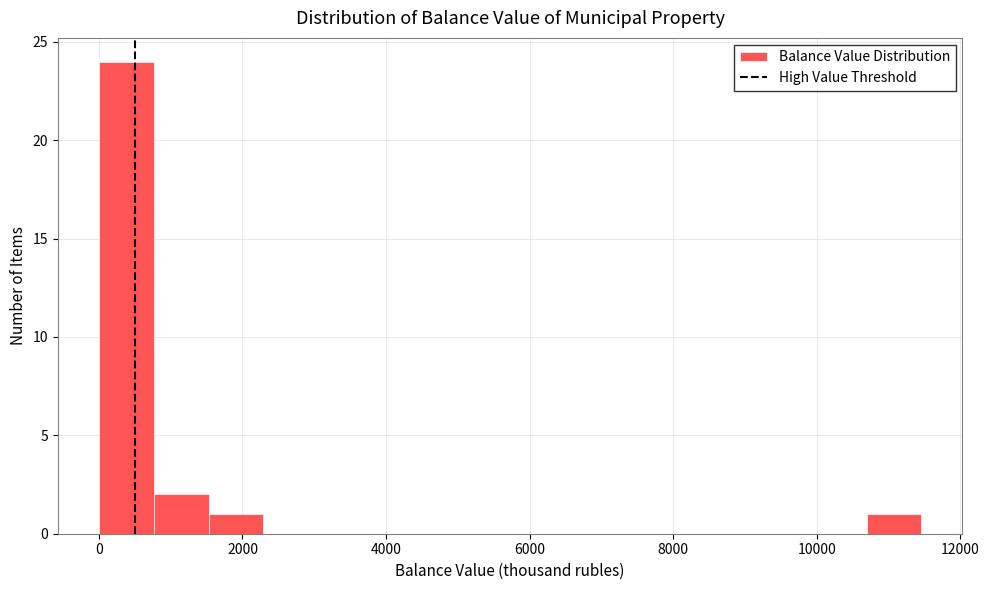

Read against the x-axis, roughly where is the centre of the tallest bar?

400